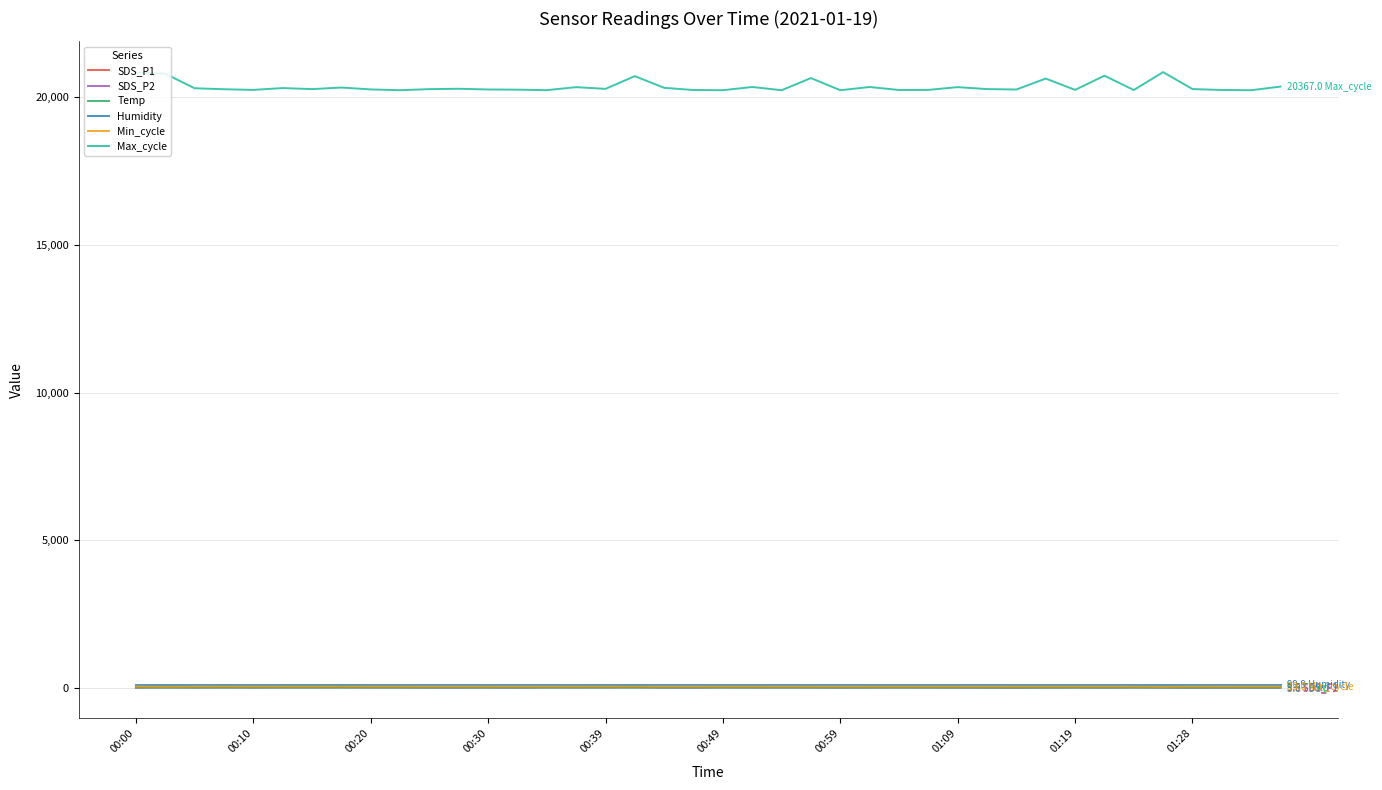

What is the maximum value shown in the chart?

20857.0